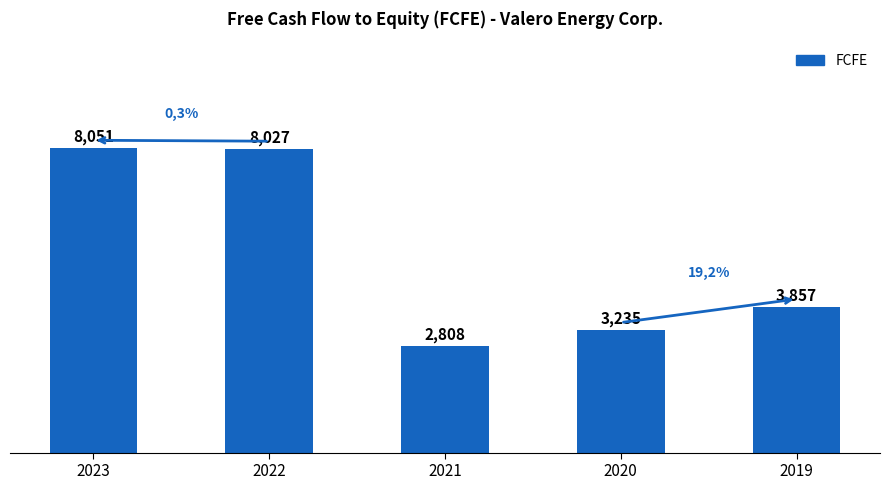

What is the value of the 5th bar from the left?

3857